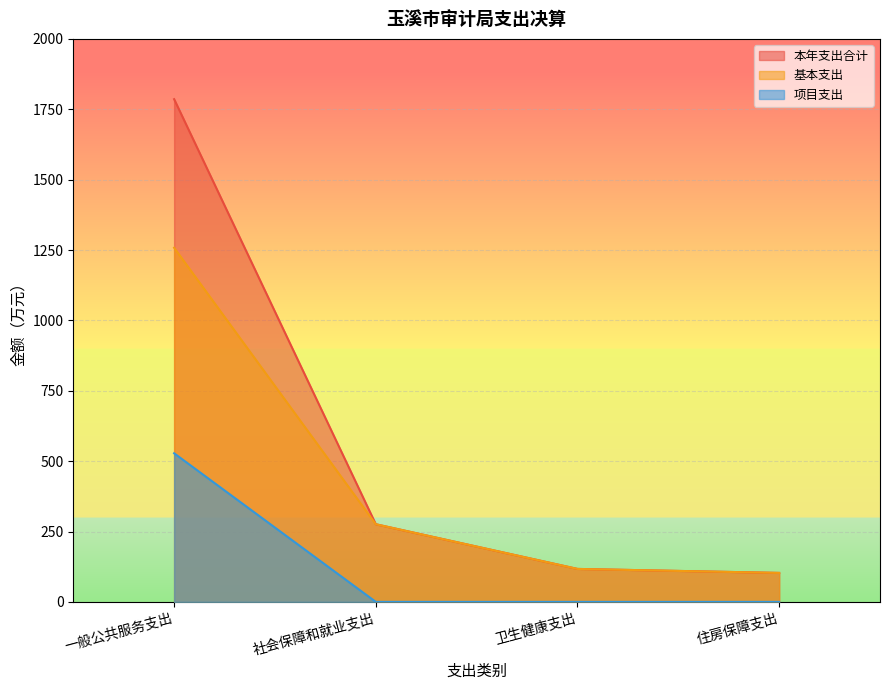

Which category has the lowest value in the 基本支出 series?

住房保障支出